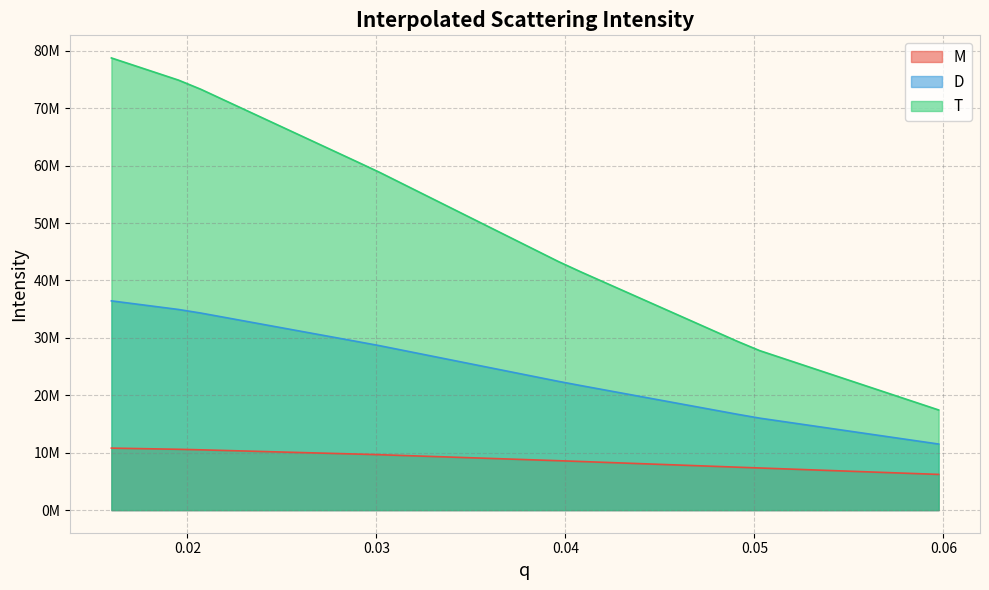

Does the chart have visible grid lines?

Yes